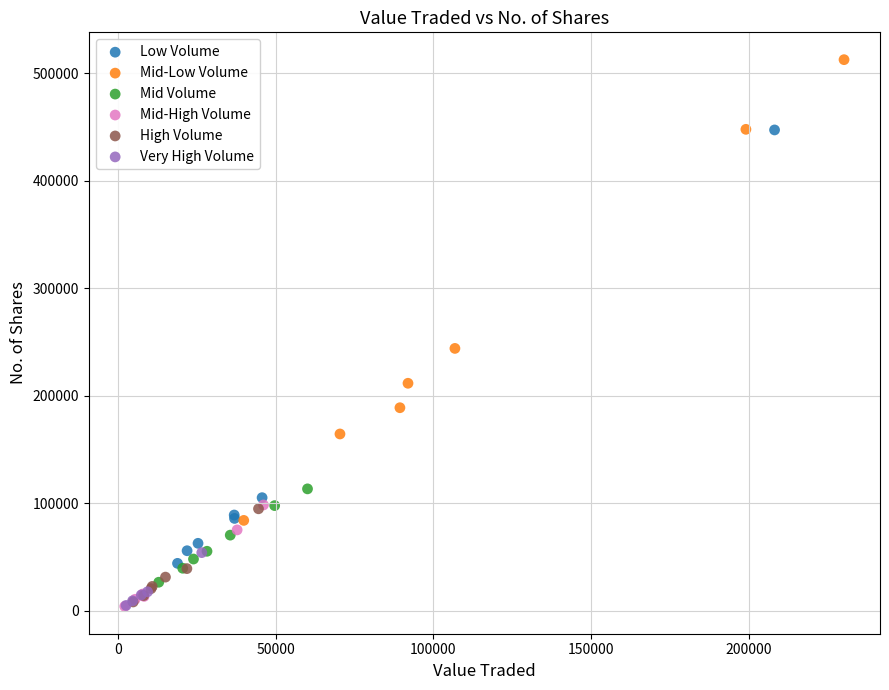

Which series contains the highest Y value?

Mid-Low Volume